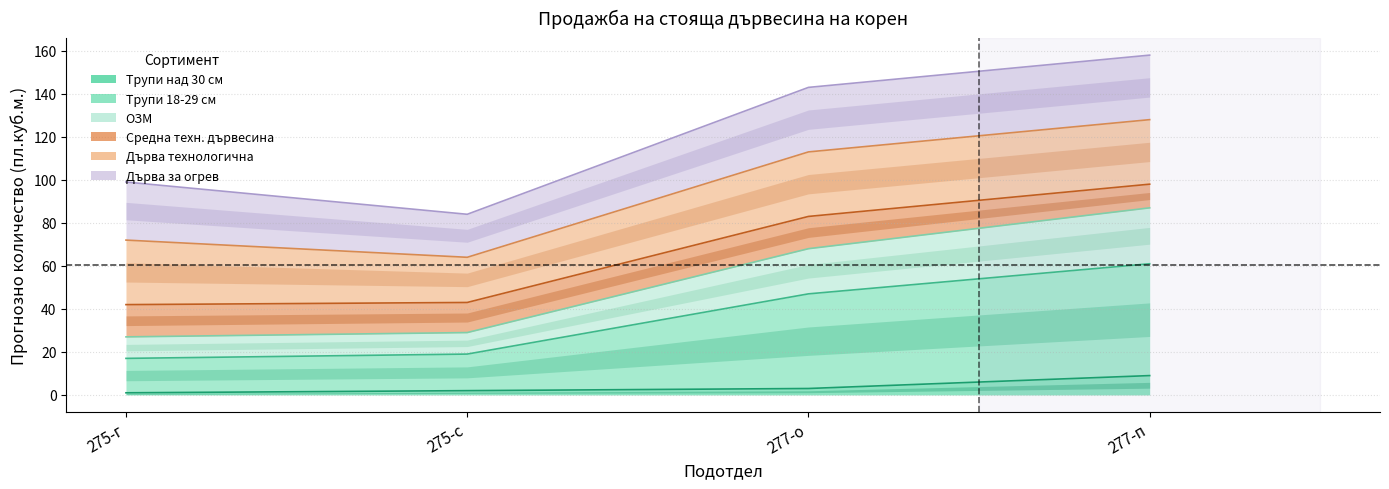

True or false: Трупи за бичене над 30 см has a value of 3 at 275-с.

False